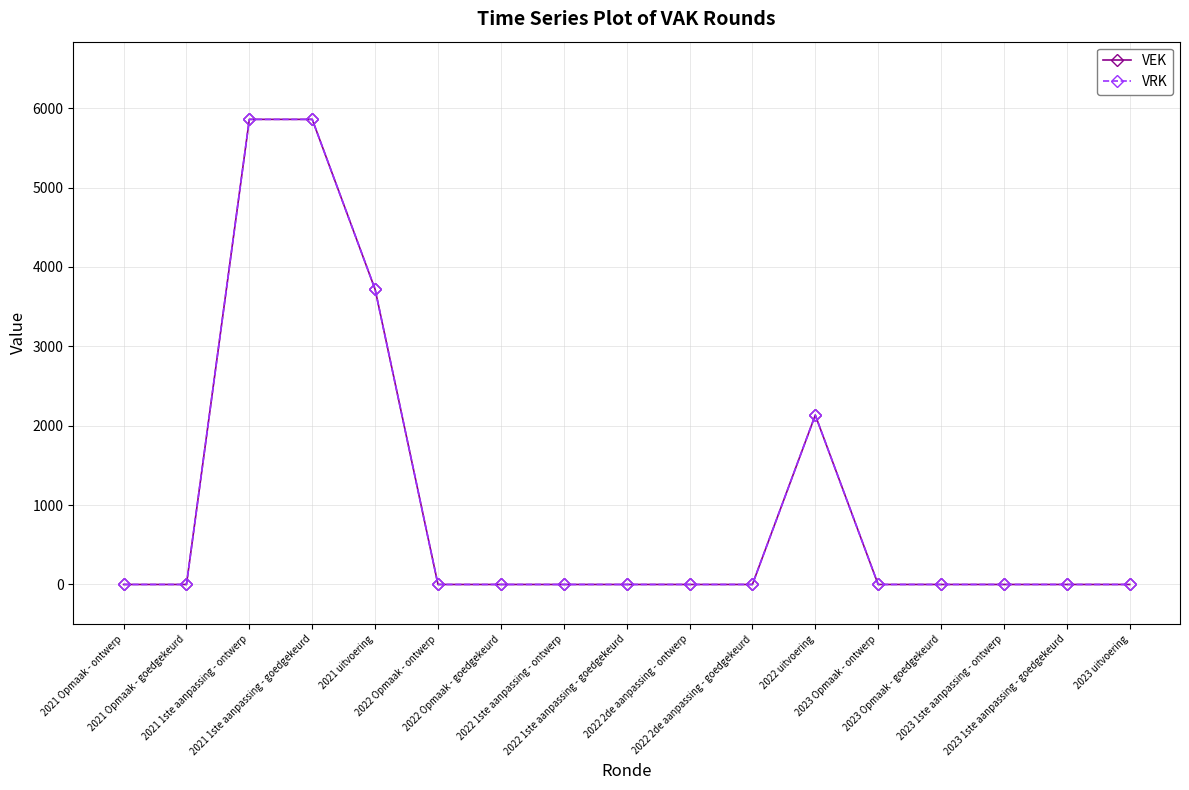

What is the difference between the maximum and minimum values in the VRK series?

5860